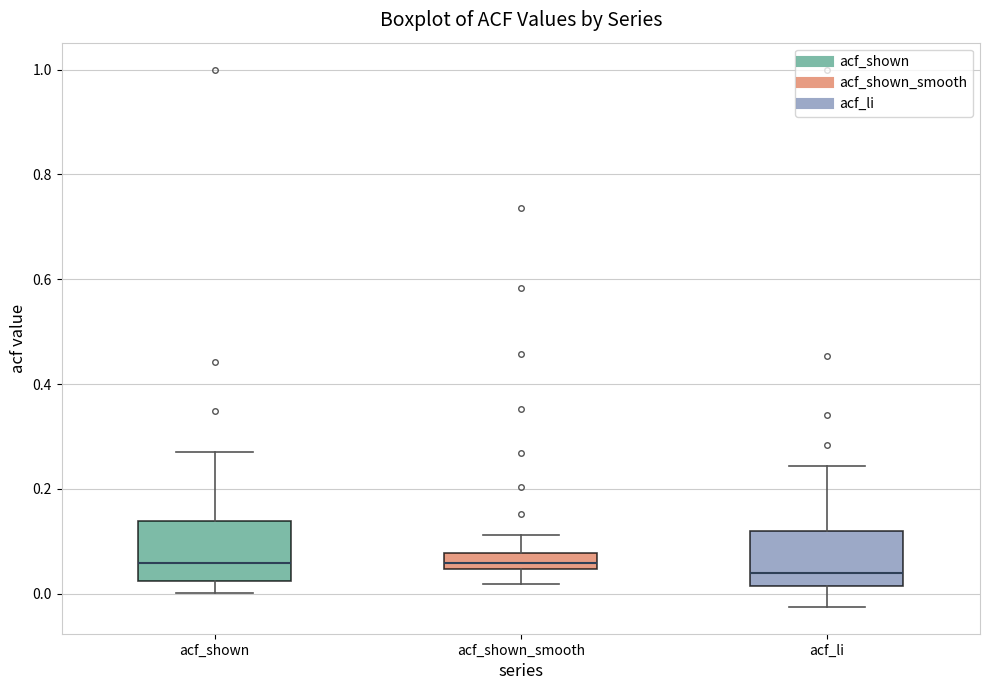

Where does the upper whisker of the box for acf_shown_smooth end on the y-axis? The values are not printed on the chart, so give them approximately, as read against the axis.

0.12